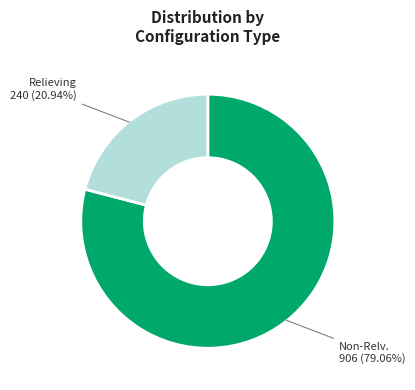

Which slice represents more than half of the pie?

Non-Relv.